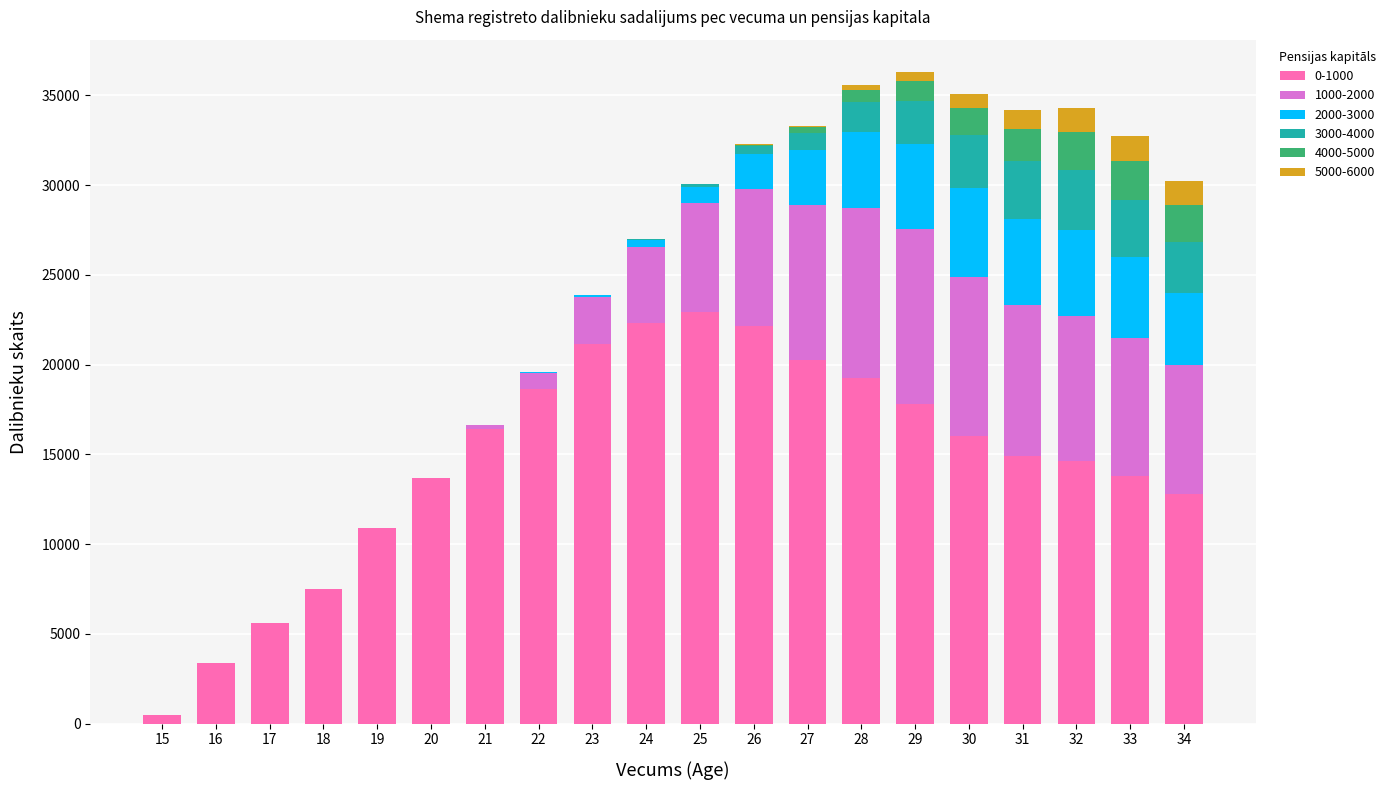

The value of 0-1000 at 22 is 31332. True or false?

False